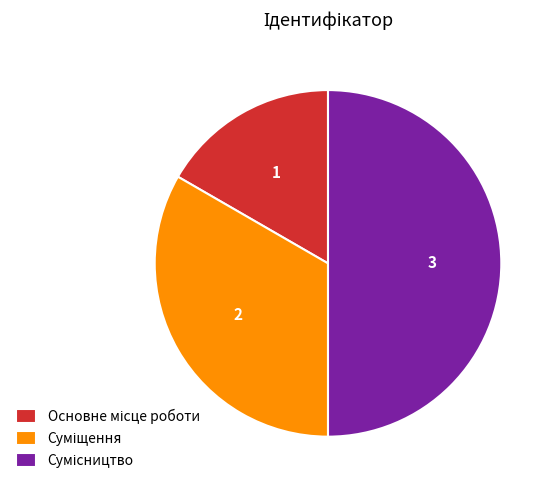

Approximately how many times larger is the value at Основне місце роботи compared to Сумісництво?

0.3